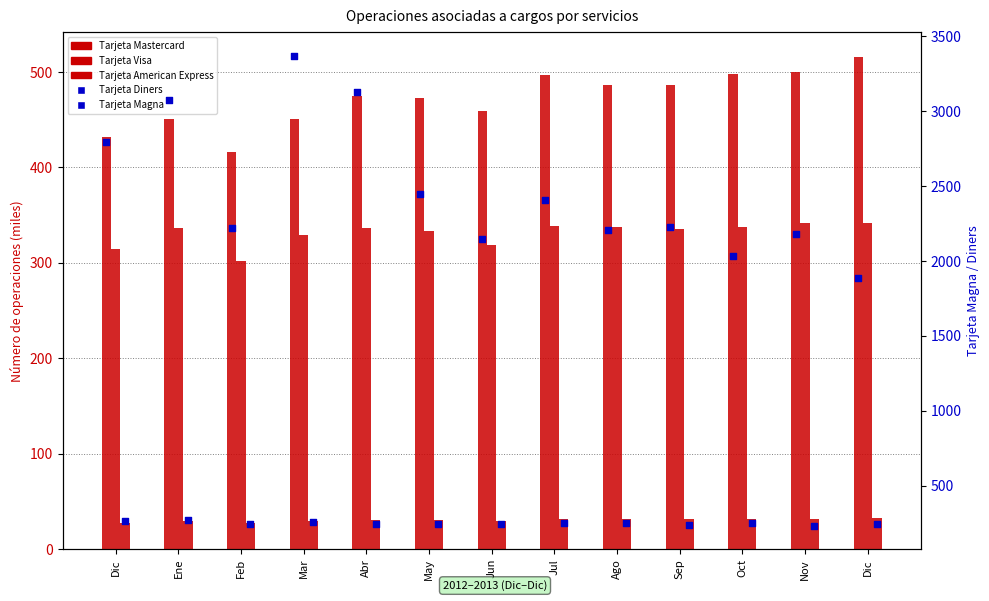

Which series has the widest spread of Y values?

Tarjeta Diners